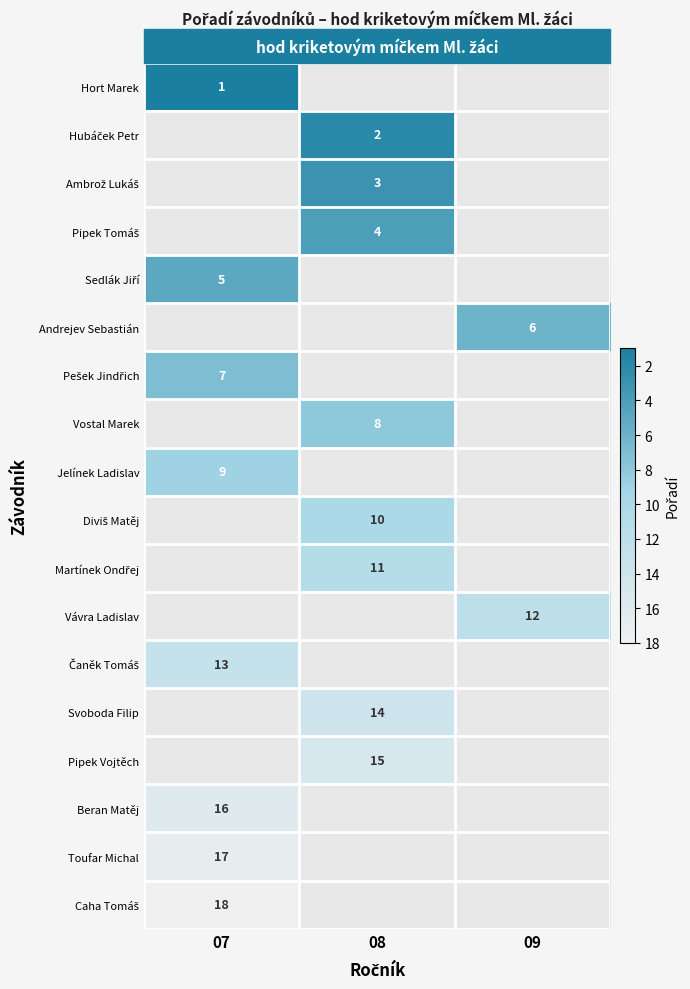

Rank the categories by Toufar Michal value from lowest to highest.

07, 08, 09